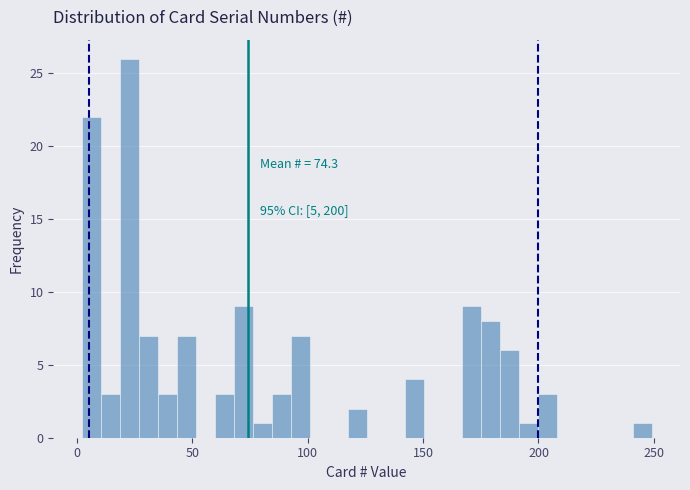

Read against the x-axis, roughly where is the centre of the tallest bar?

25